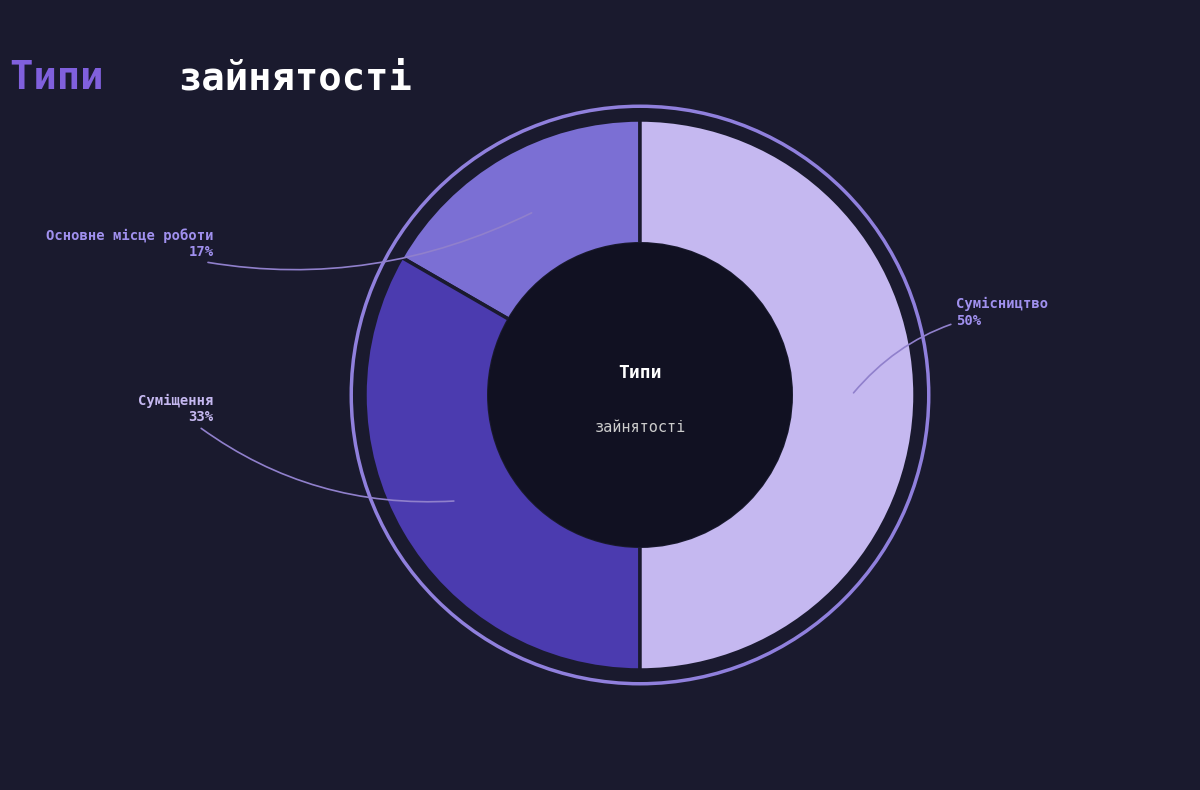

To the nearest percent, what is the average slice percentage?

33%